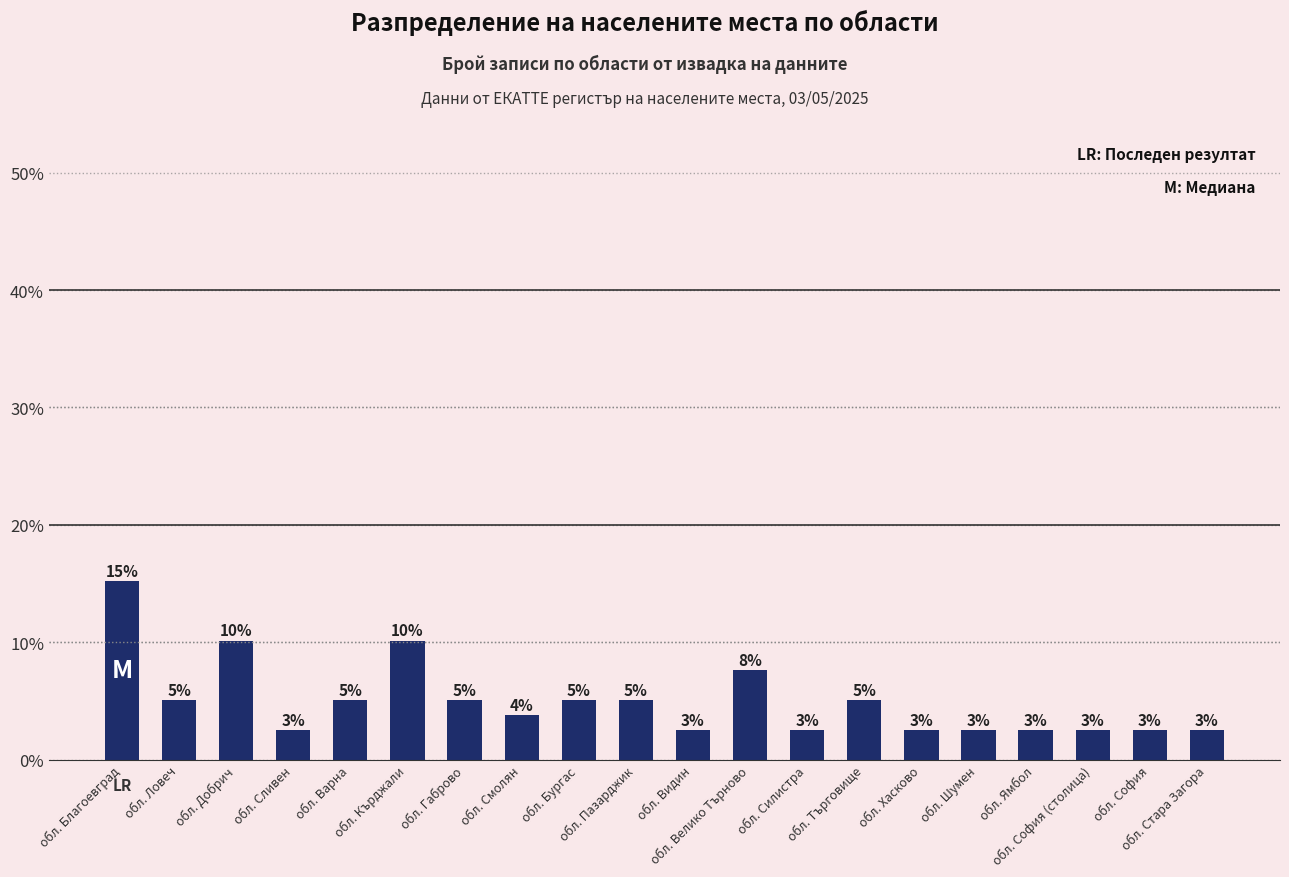

How many bars are there in total?

20